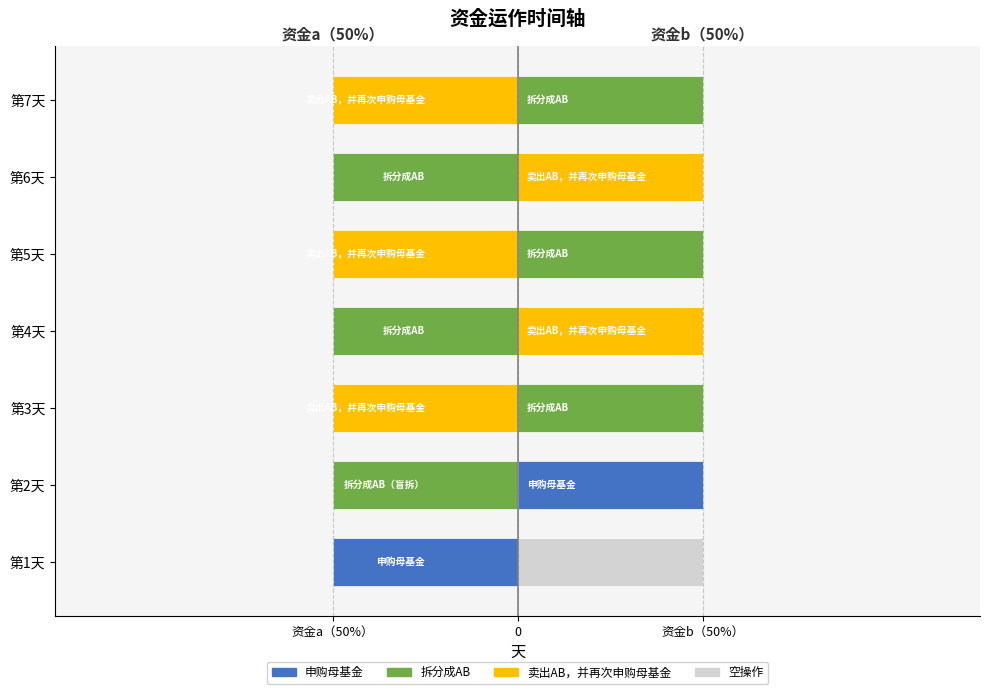

The 资金a（50%） series shows 1 at 6. True or false?

True